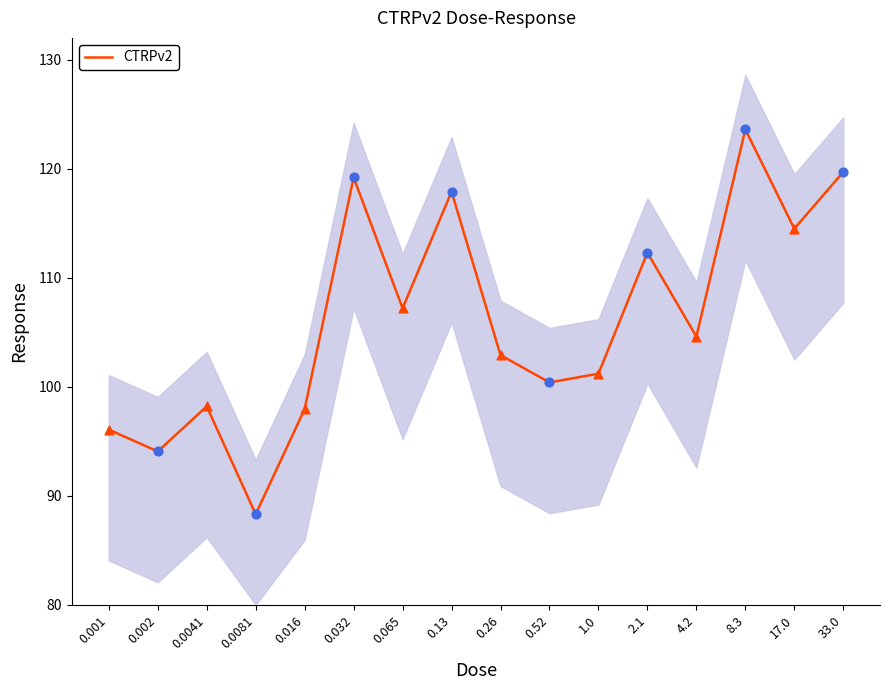

What is the change in value from 0.52 to 1.0?

+0.8